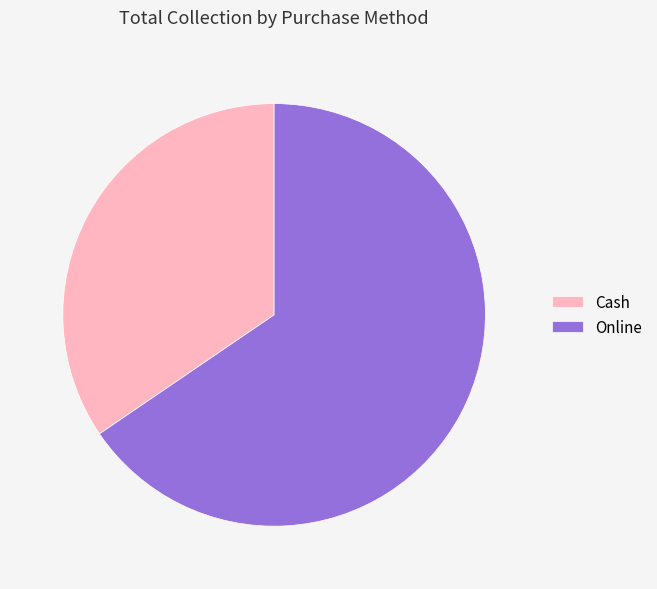

Rank the categories by value from highest to lowest.

Online, Cash